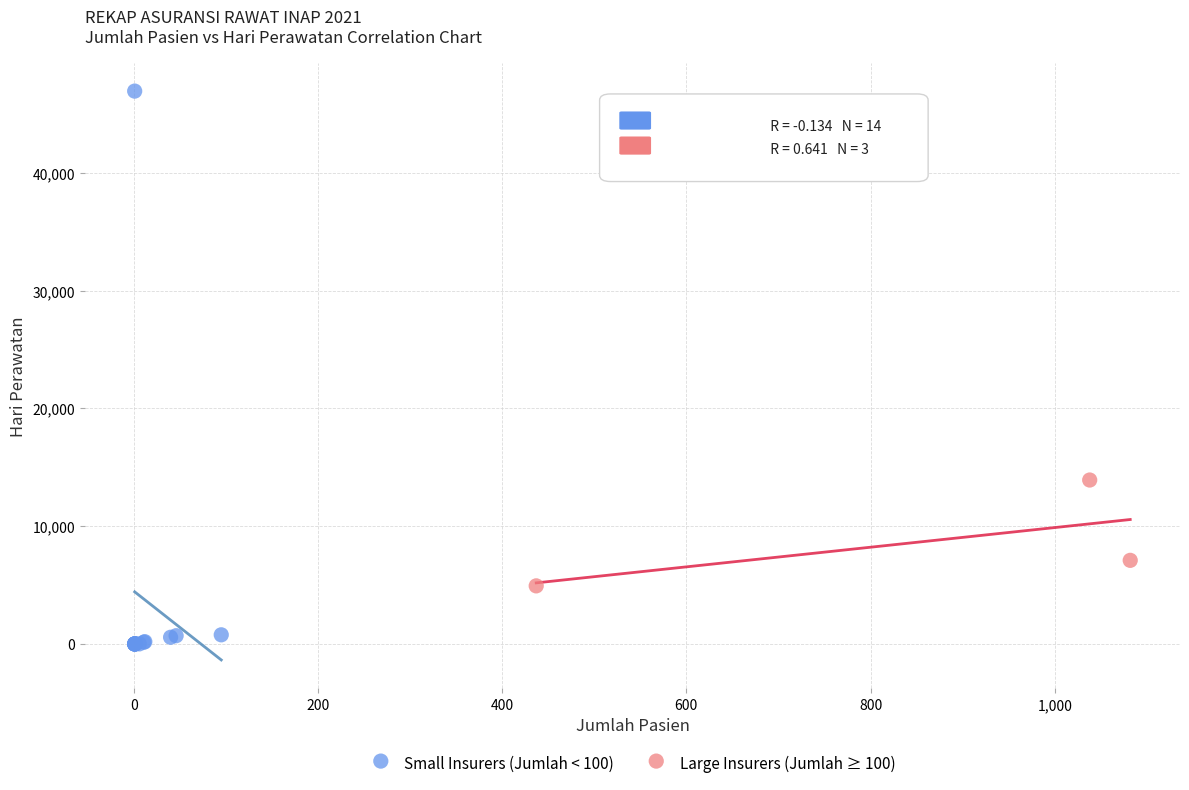

Which series has the largest Y range (max minus min)?

Small Insurers (Jumlah < 100)